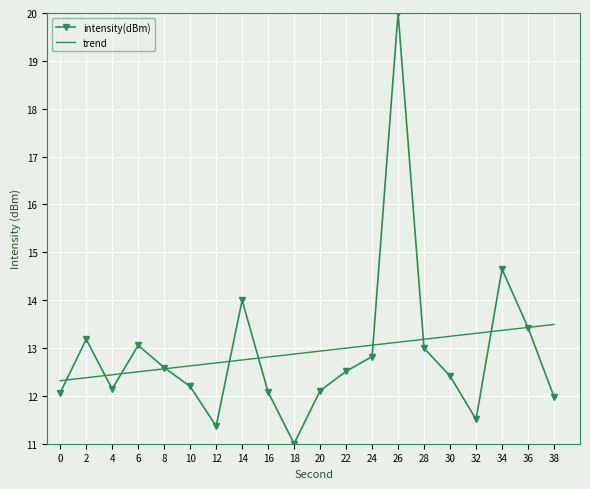

Where do intensity(dBm) and trend first cross each other?

0 and 2